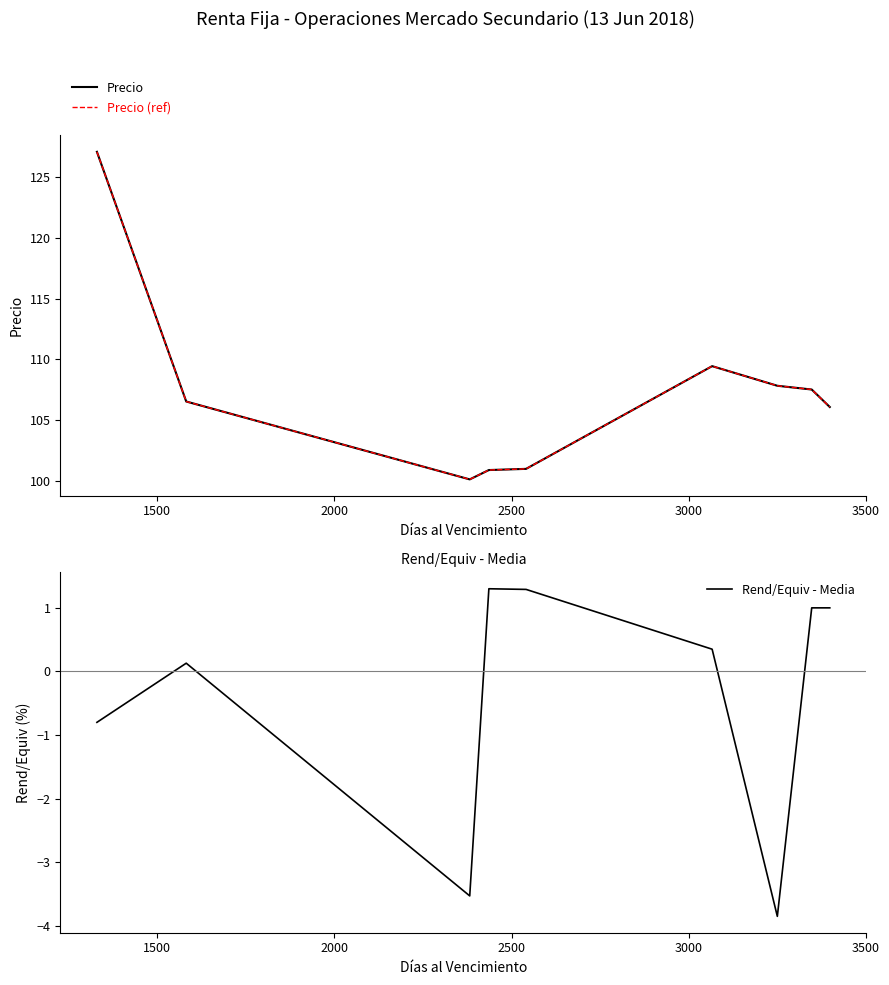

What is the value of the Precio point at the 1st from the left?

127.1